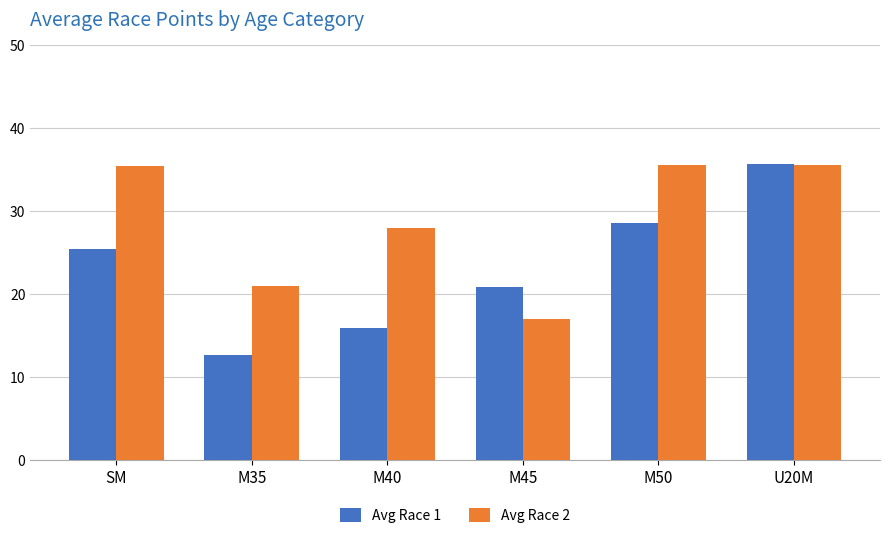

What is the sum of the Avg Race 1 values at SM and M35?

38.1